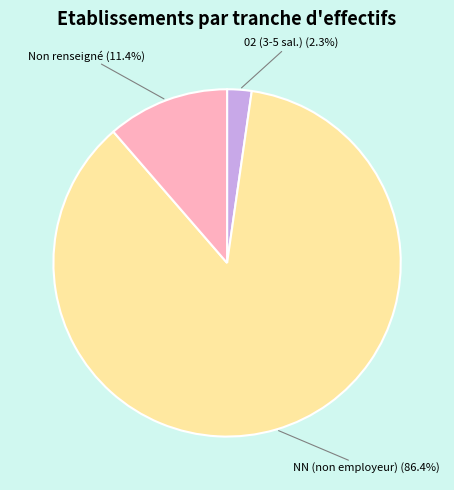

How many slices are in this pie chart?

3